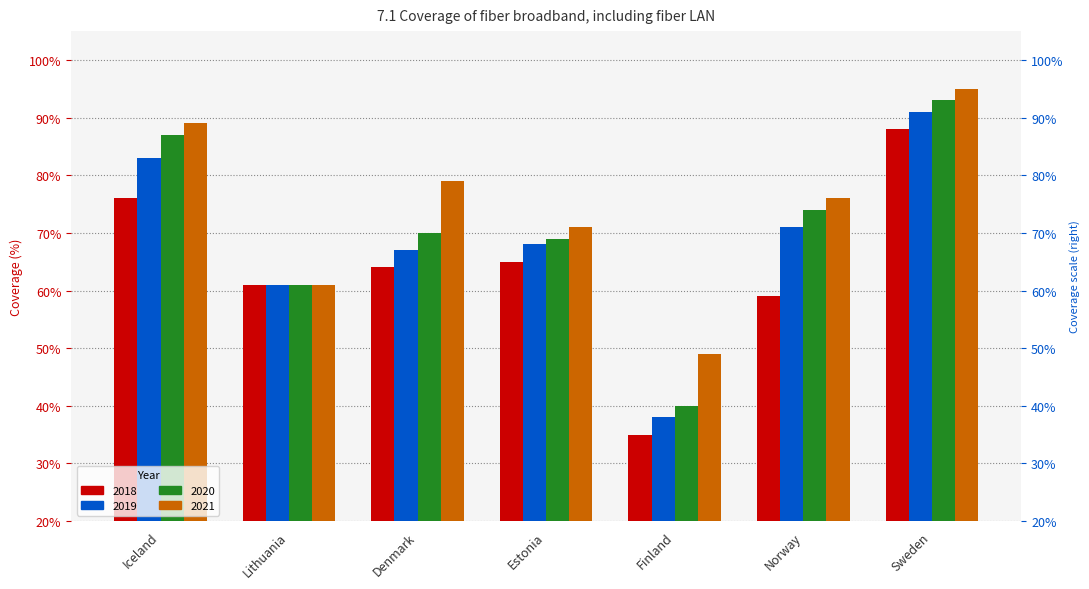

How many 2019 values are between 0 and 1?

7